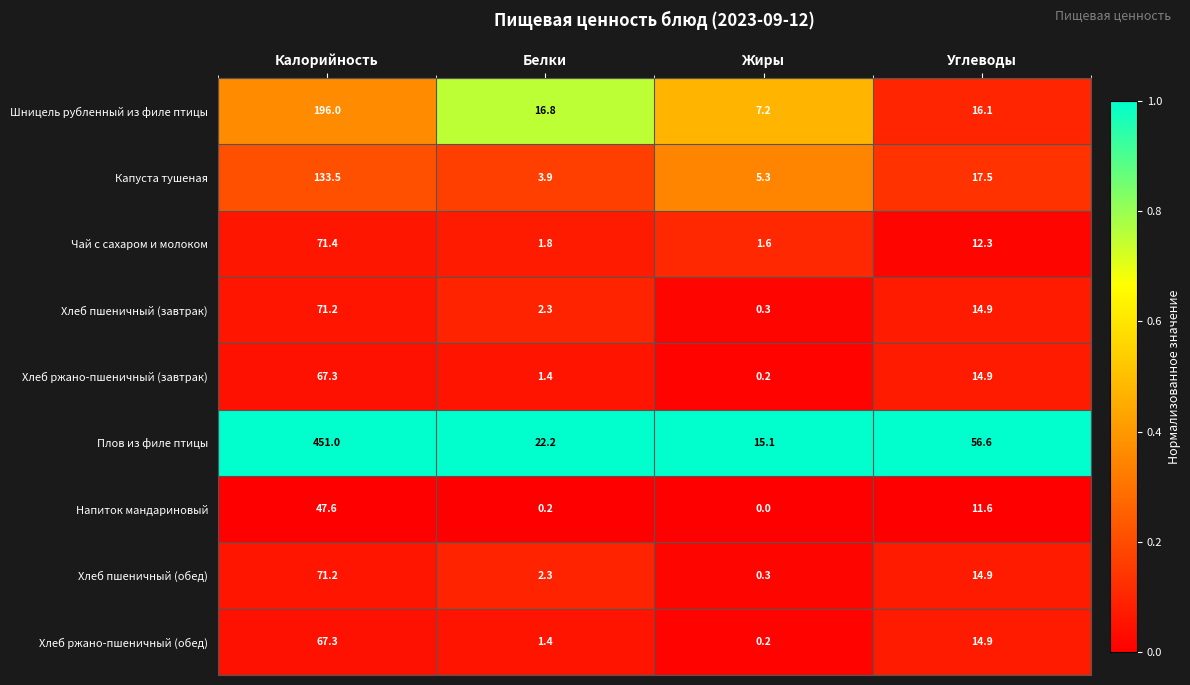

What is the sum of all Хлеб пшеничный (обед) values?

88.7